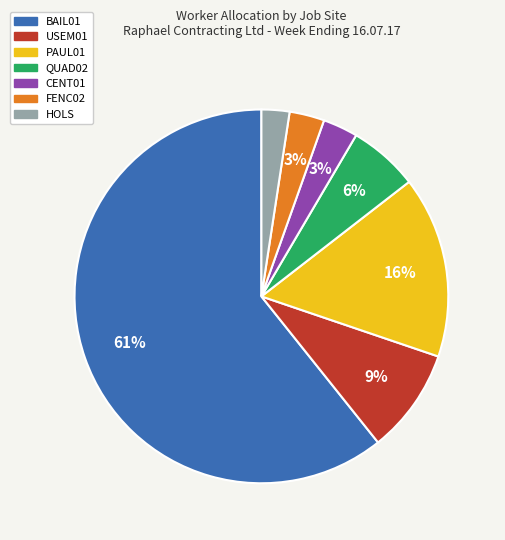

Is there a majority slice in this chart?

Yes